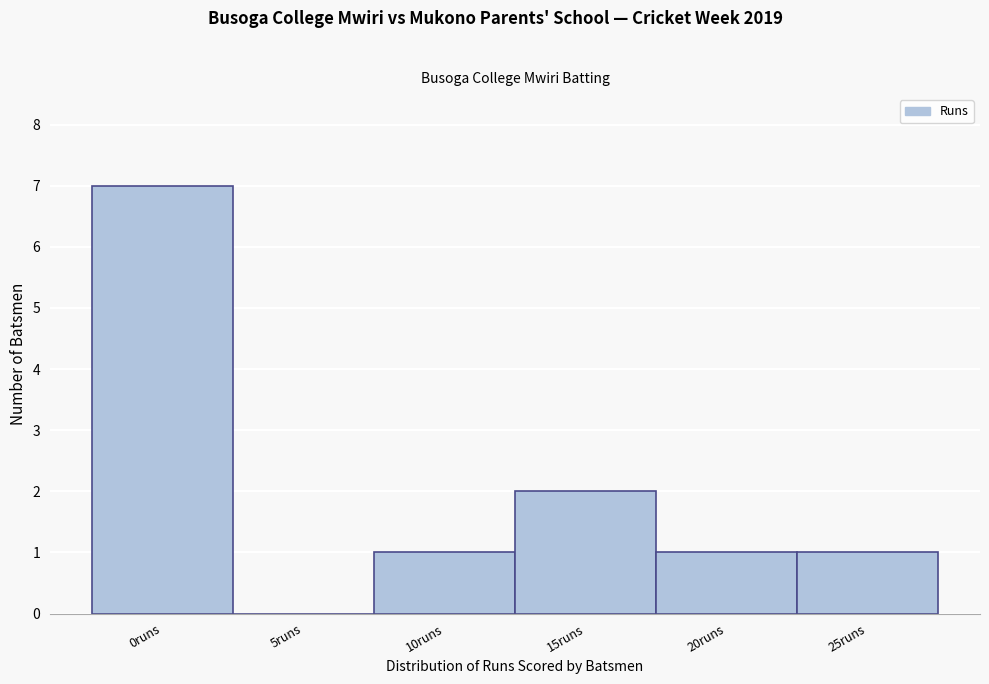

Reading left to right, what are all the values shown in this chart?

0runs=7	5runs=0	10runs=1	15runs=2	20runs=1	25runs=1